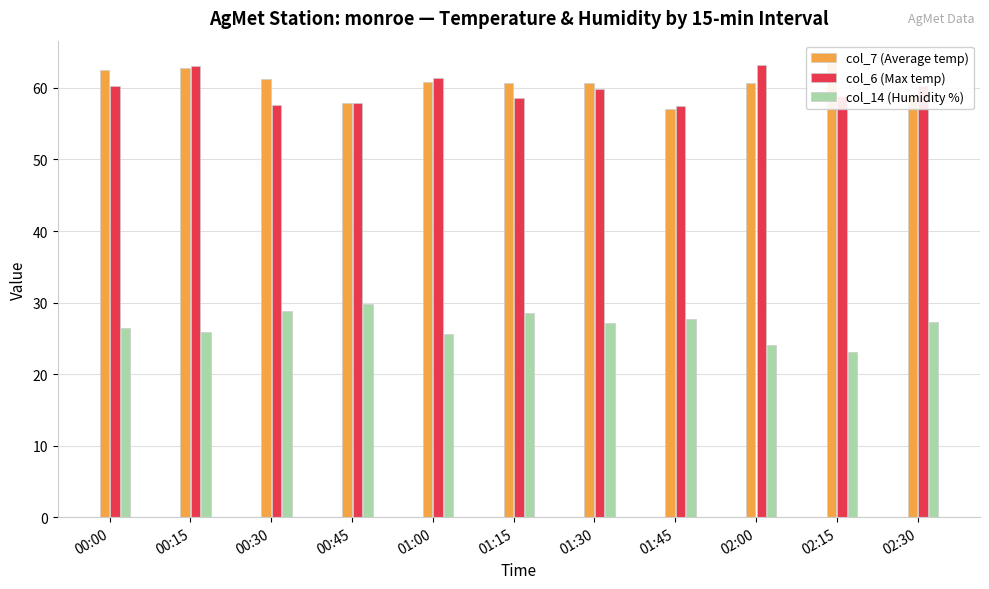

Reading left to right, list all the values displayed in this chart.

col_7 (Average temp): 00:00=62.5	00:15=62.9	00:30=61.2	00:45=57.9	01:00=60.9	01:15=60.7	01:30=60.7	01:45=57.1	02:00=60.8	02:15=63.4	02:30=58.8
col_6 (Max temp): 00:00=60.3	00:15=63.1	00:30=57.6	00:45=57.8	01:00=61.4	01:15=58.6	01:30=59.8	01:45=57.5	02:00=63.3	02:15=58.9	02:30=60.3
col_14 (Humidity %): 00:00=26.5	00:15=25.9	00:30=28.8	00:45=29.8	01:00=25.6	01:15=28.5	01:30=27.1	01:45=27.7	02:00=24.1	02:15=23.1	02:30=27.3